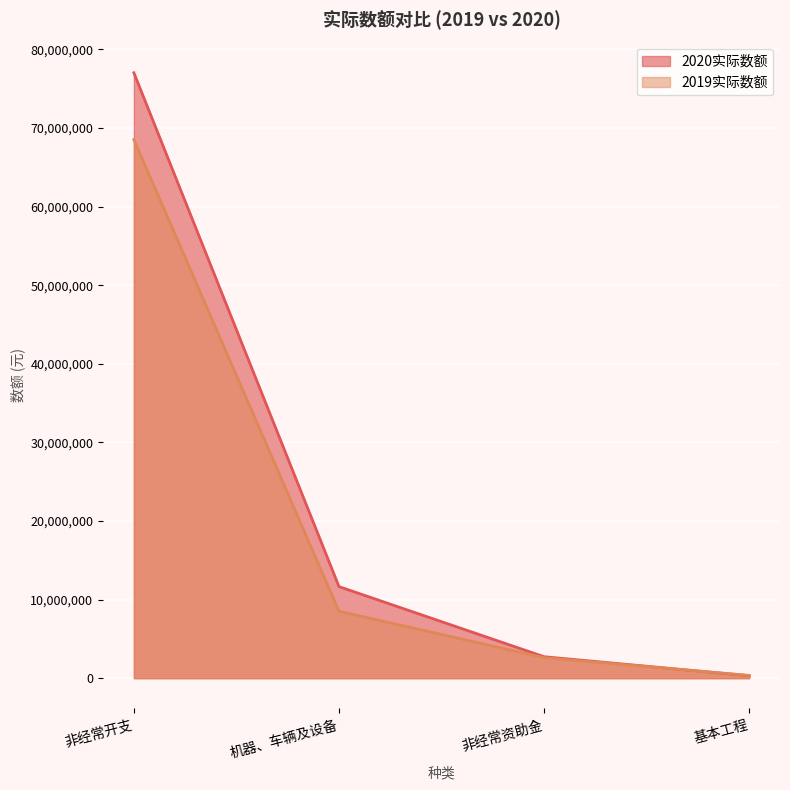

What is the approximate value of 2020实际数额 at 非经常资助金, to the nearest 10?

2733930